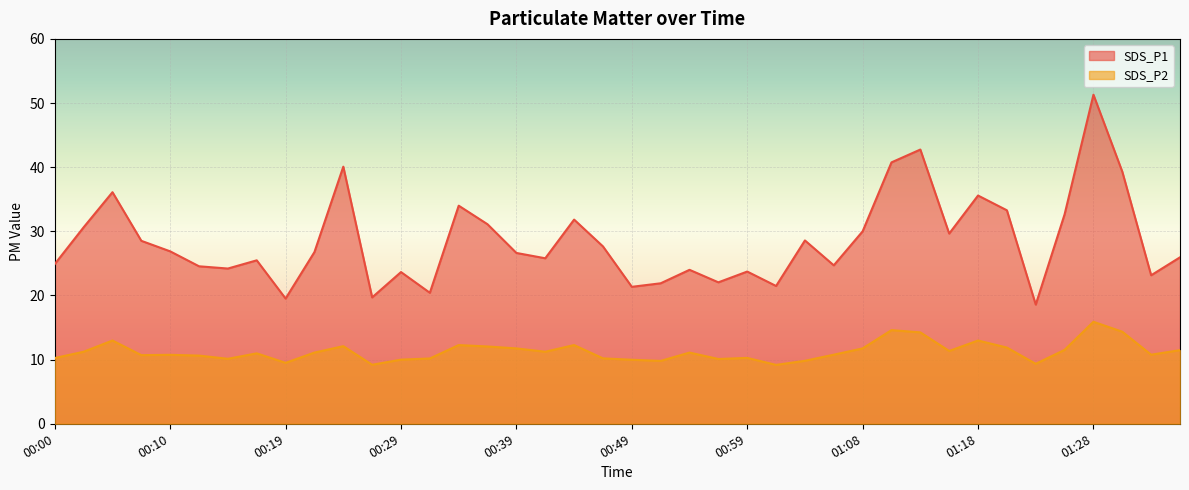

Reading right to left, what are all the values shown in this chart?

SDS_P1: 25.9	23.1	39.3	51.3	32.6	18.6	33.3	35.6	29.6	42.8	40.8	30.0	24.7	28.6	21.5	23.7	22.1	24.0	21.9	21.4	27.6	31.8	25.8	26.6	31.1	34.0	20.4	23.6	19.7	40.1	26.8	19.5	25.5	24.2	24.6	26.9	28.5	36.1	30.6	24.9
SDS_P2: 11.5	10.8	14.3	15.9	11.5	9.3	11.9	13.0	11.3	14.2	14.6	11.8	10.8	9.8	9.2	10.3	10.1	11.1	9.8	10.0	10.2	12.3	11.2	11.8	12.1	12.3	10.2	10.0	9.2	12.1	11.1	9.5	11.0	10.1	10.6	10.8	10.7	13.0	11.2	10.2